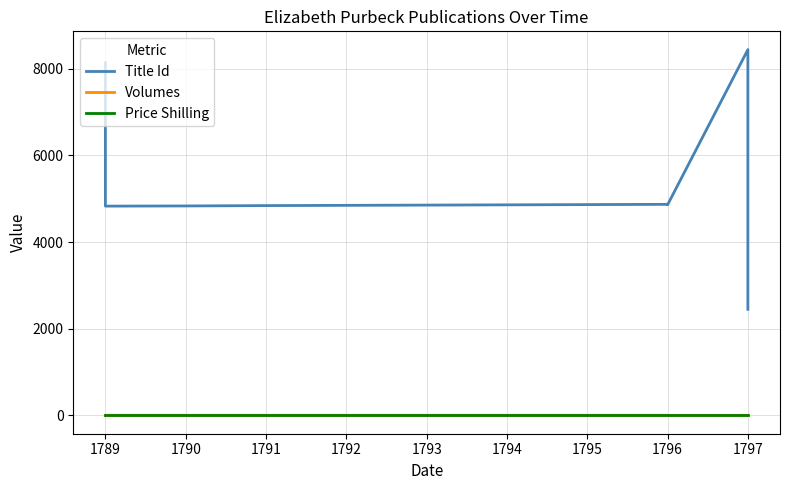

True or false: Volumes and Title Id intersect in this chart.

False